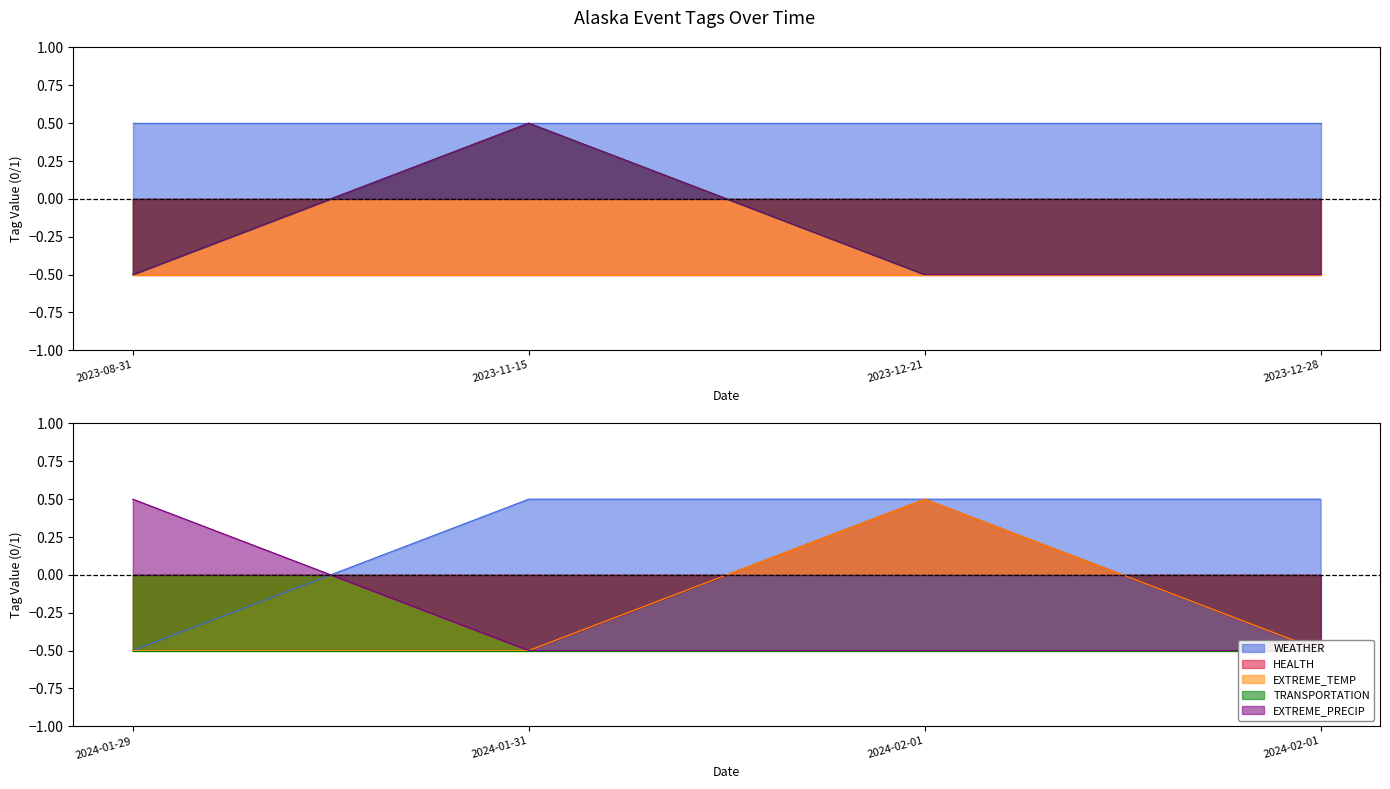

Between 2023-11-15 and 2024-02-01, which series saw the biggest shift?

HEALTH